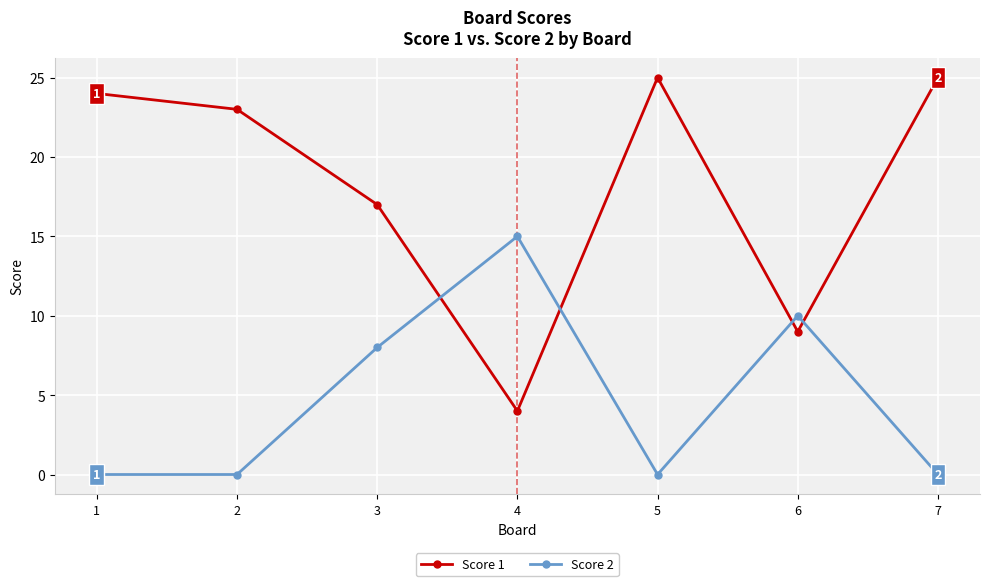

What is the highest value of the Score 1 series?

25